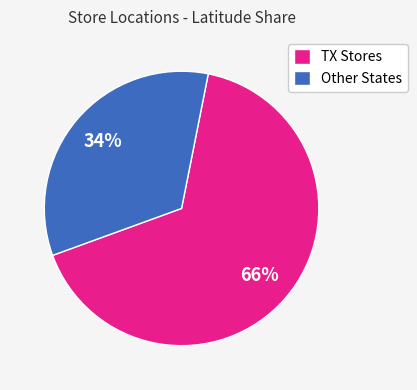

Which has a higher value, TX Stores or Other States?

TX Stores